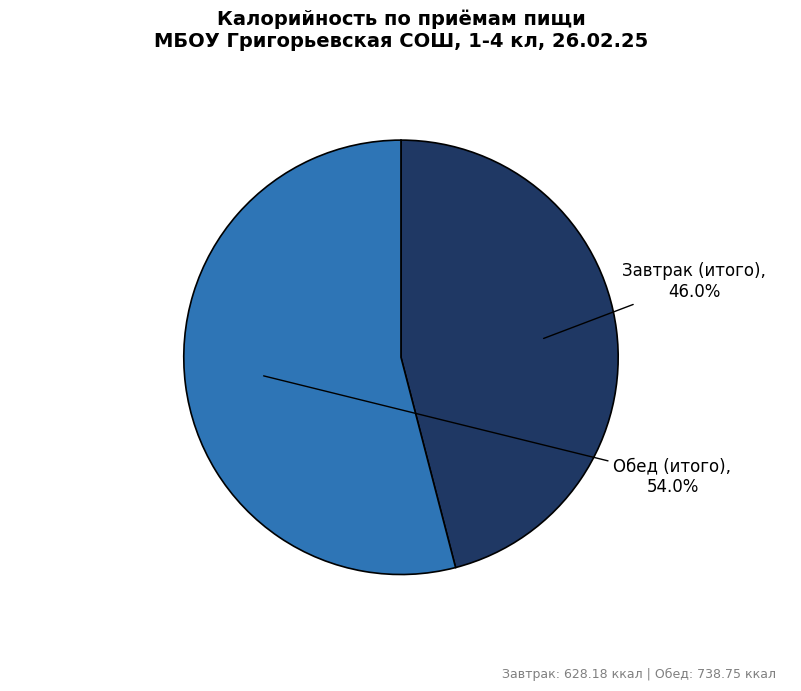

Is there any slice that represents more than half of the pie?

Yes